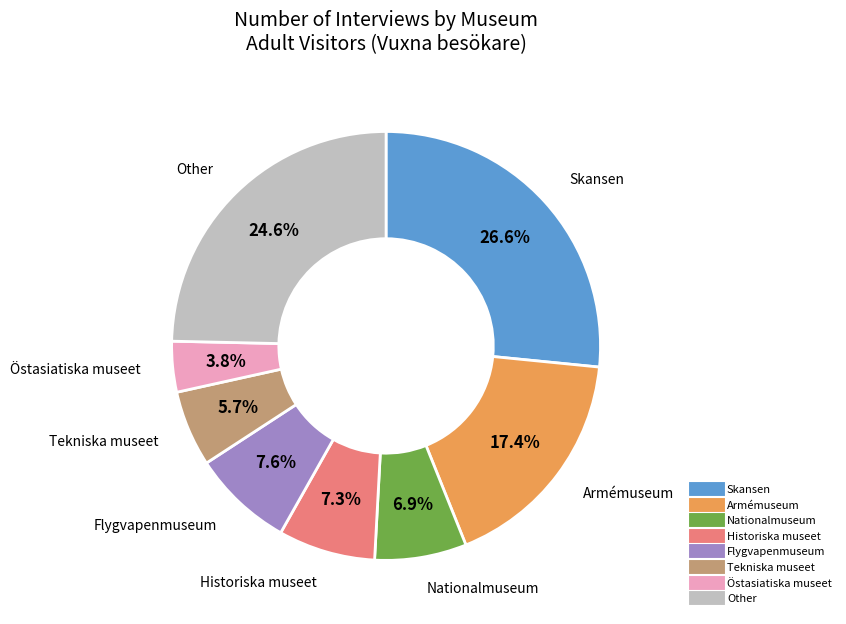

Is there any slice that represents more than half of the pie?

No